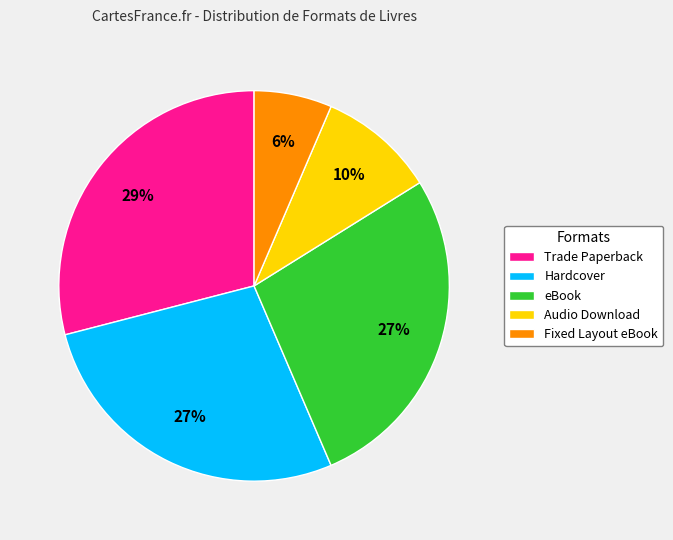

Which has a higher value, Hardcover or Fixed Layout eBook?

Hardcover